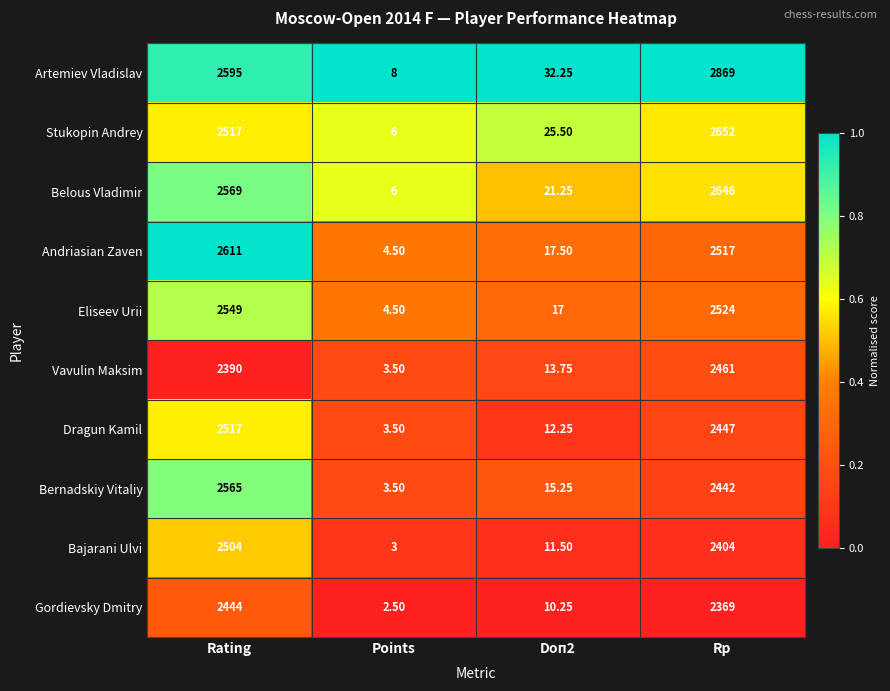

List the series in order of their peak value, lowest first.

Gordievsky Dmitry, Vavulin Maksim, Bajarani Ulvi, Dragun Kamil, Eliseev Urii, Bernadskiy Vitaliy, Andriasian Zaven, Belous Vladimir, Stukopin Andrey, Artemiev Vladislav